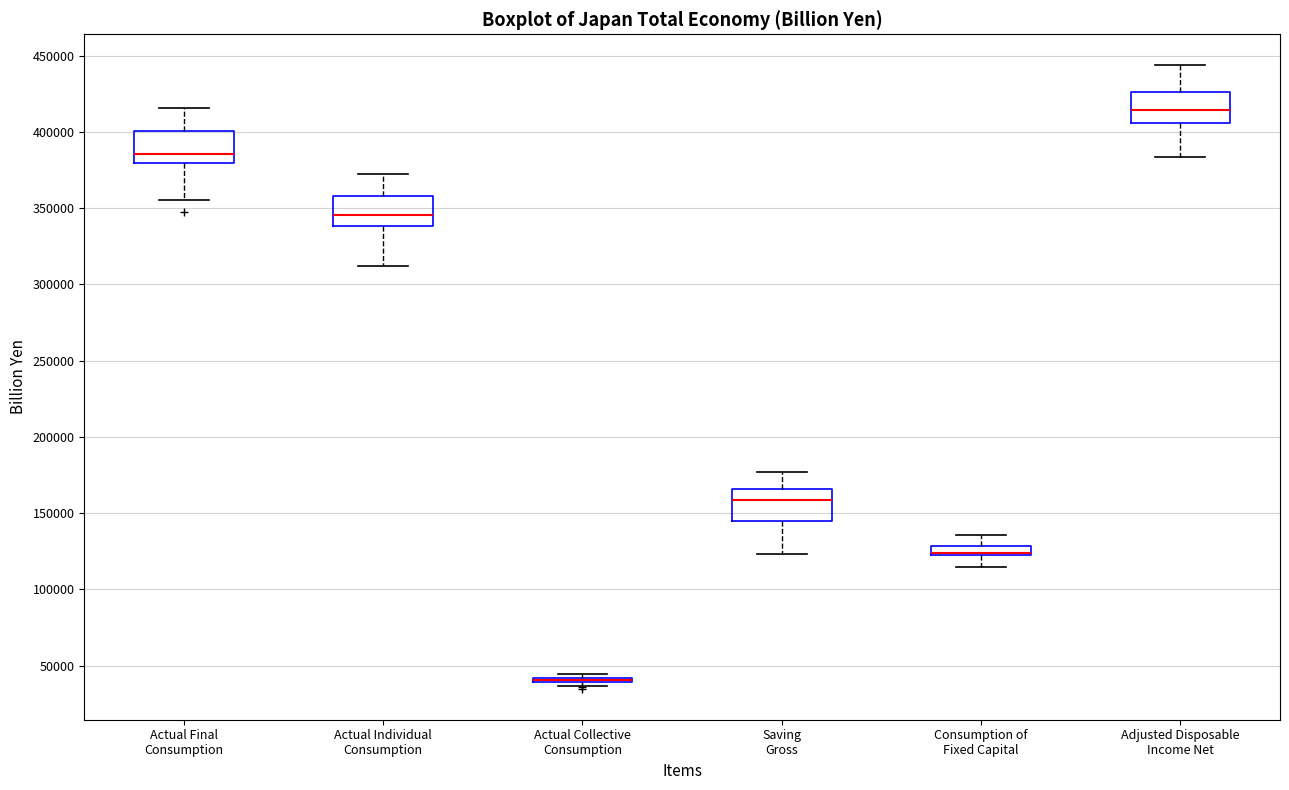

Where does the lower whisker of the box for Actual Individual Consumption end on the y-axis? The values are not printed on the chart, so give them approximately, as read against the axis.

310000